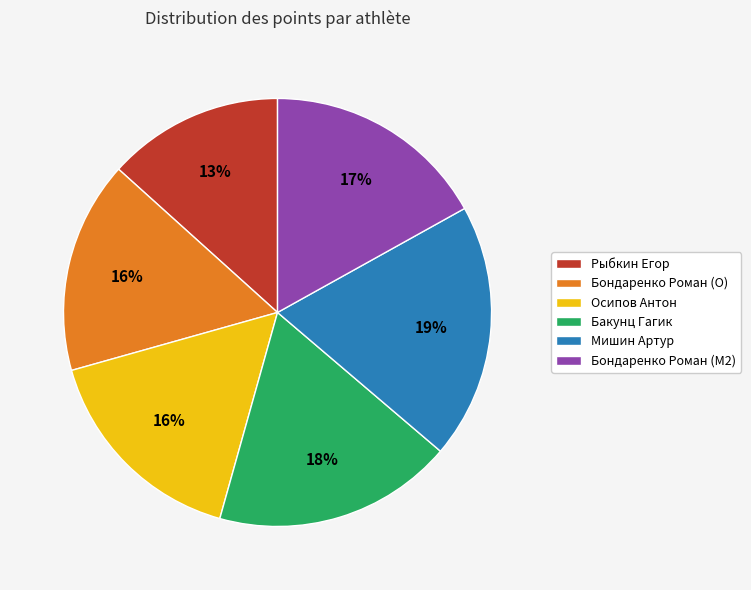

Is there any slice that represents more than half of the pie?

No